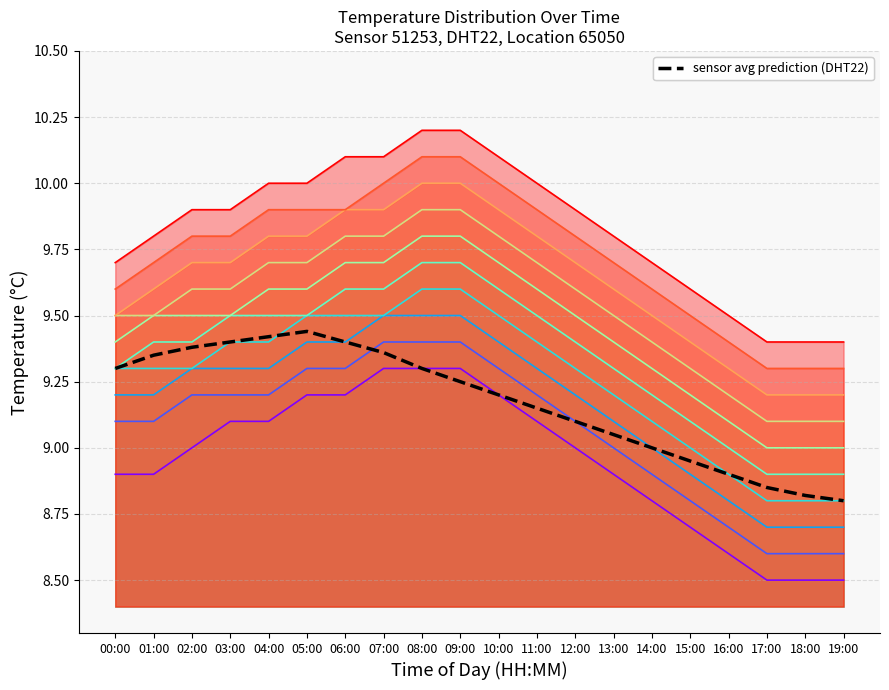

What is the label of the 11th point from the right?

09:00